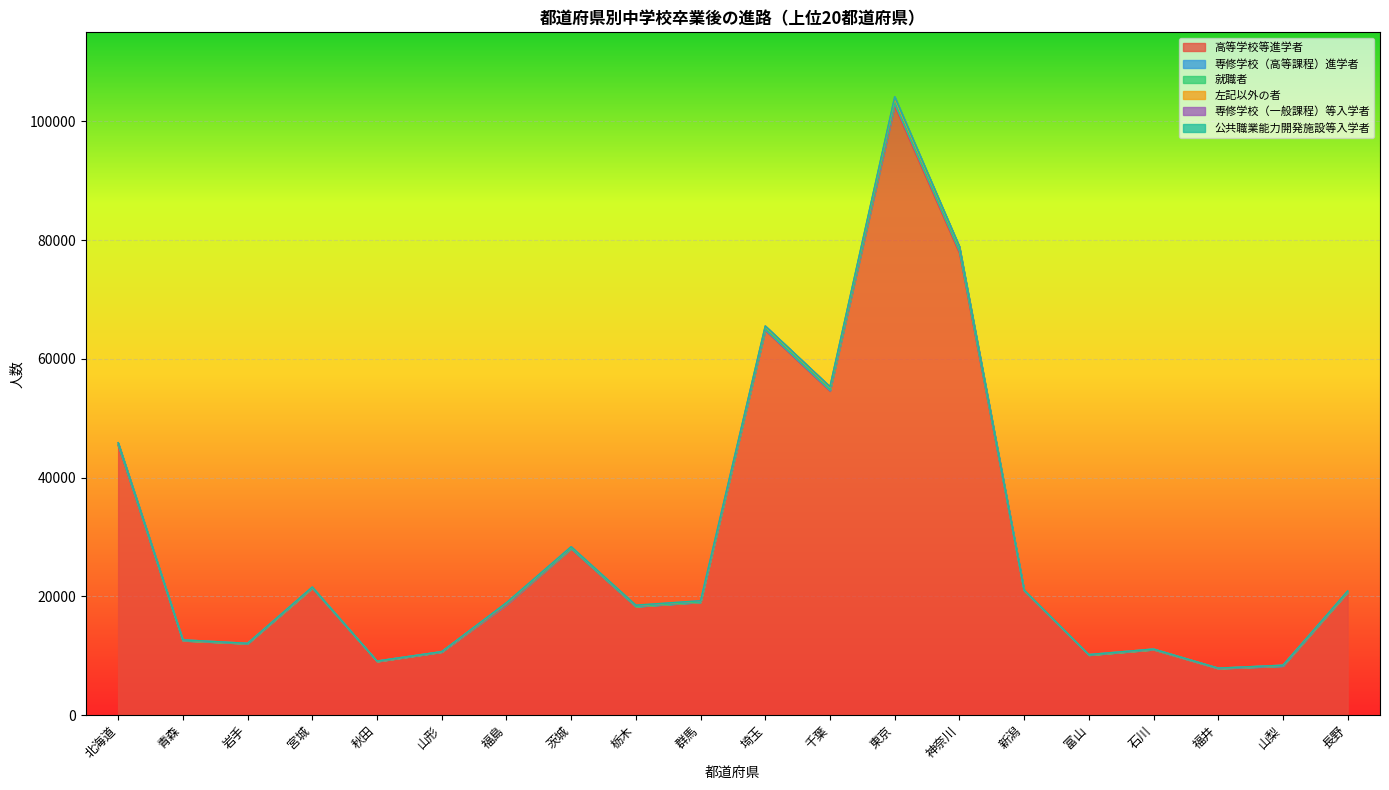

At which category does 専修学校（高等課程）進学者 reach its first local valley?

青森